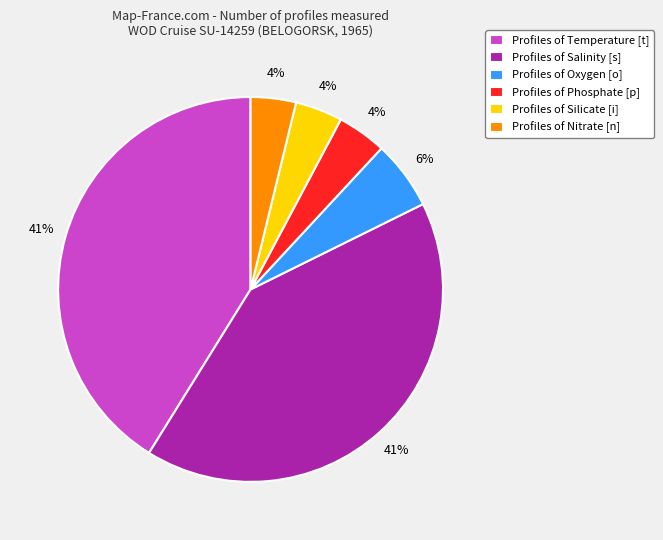

Is the sum of Profiles of Oxygen [o] and Profiles of Salinity [s] greater than half?

No